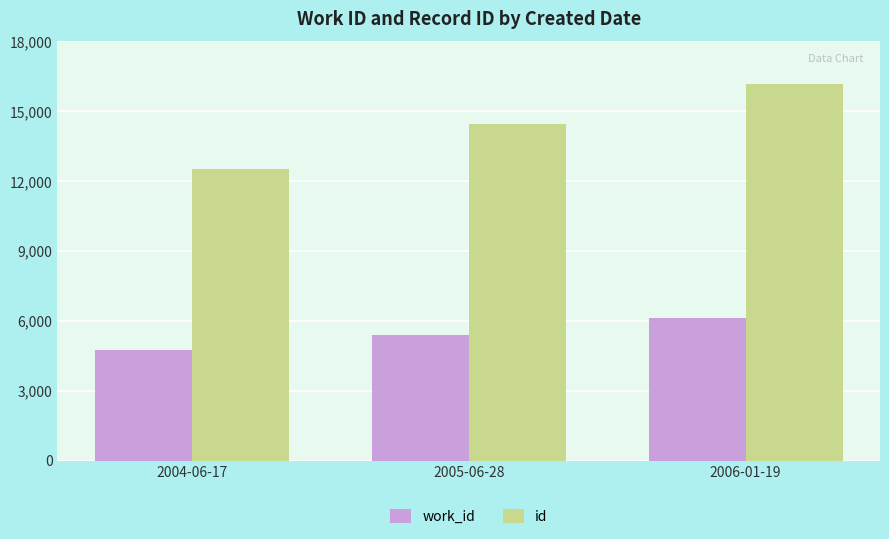

What is the difference between the work_id values at 2005-06-28 and 2004-06-17?

637